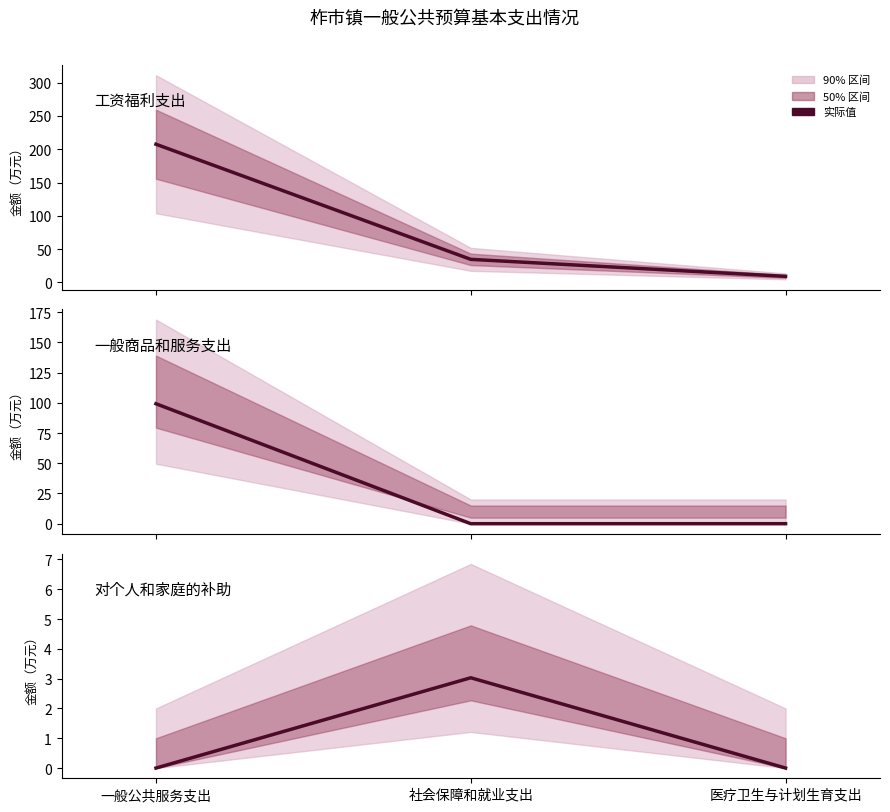

How many values in 对个人和家庭的补助 are above zero?

1